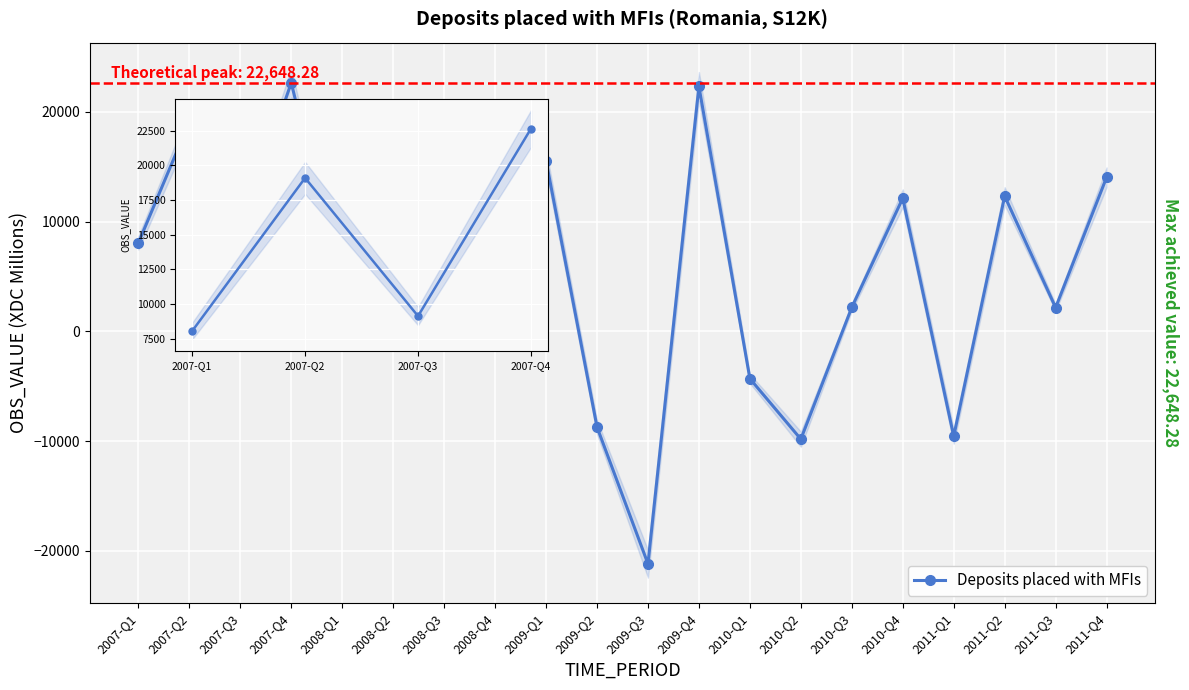

Which label corresponds to the smallest value in the chart?

2009-Q3